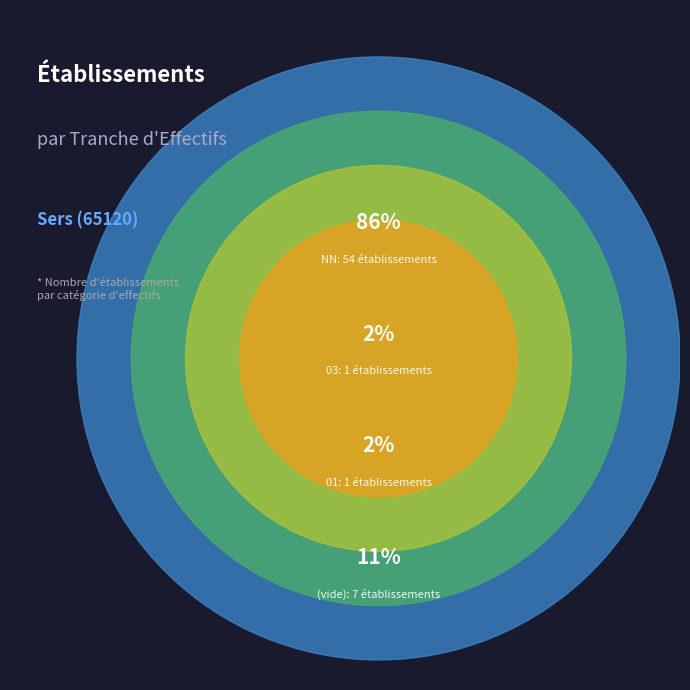

Which category has the biggest portion of the pie?

NN